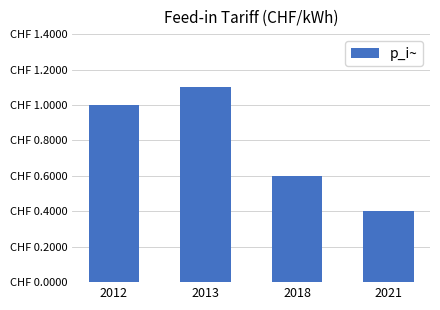

True or false: the data shows 1.0 at 2012.

True